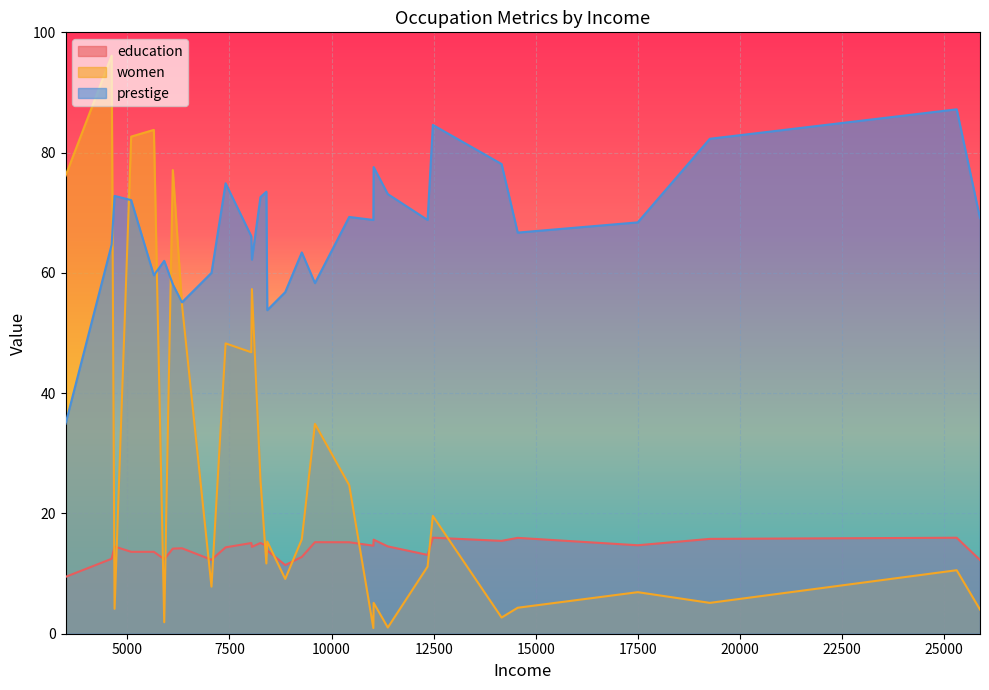

What is the difference between the education values at physicians and accountants?

3.2